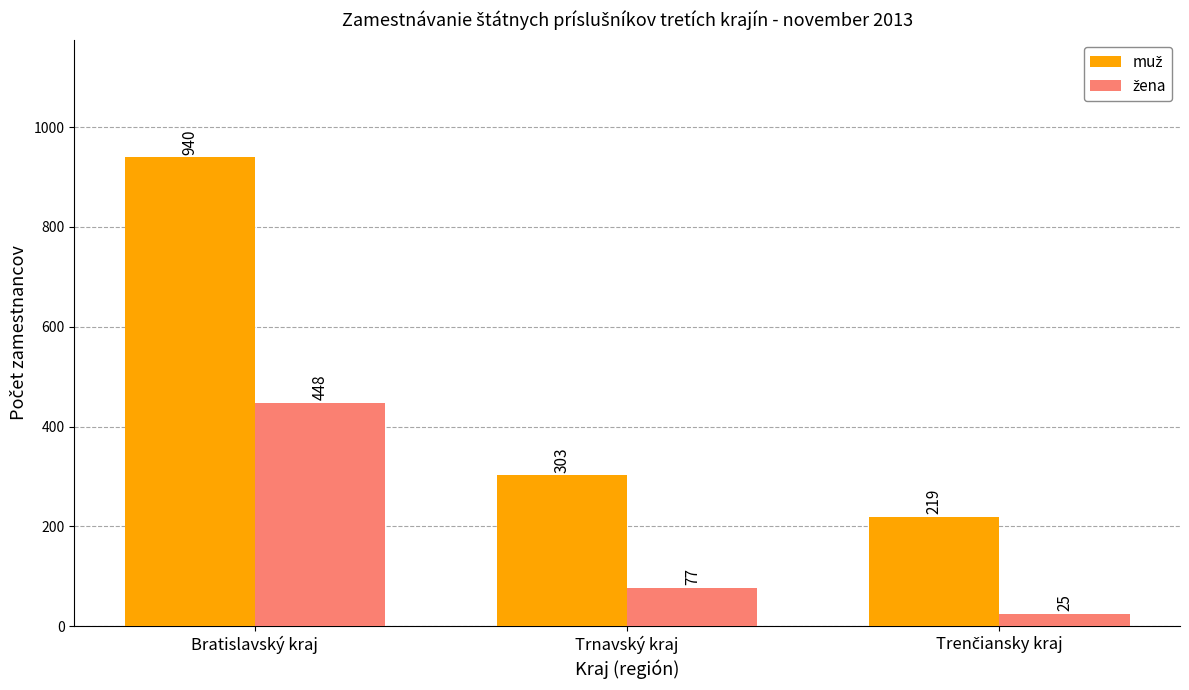

What is the total value across all series at Bratislavský kraj?

1388